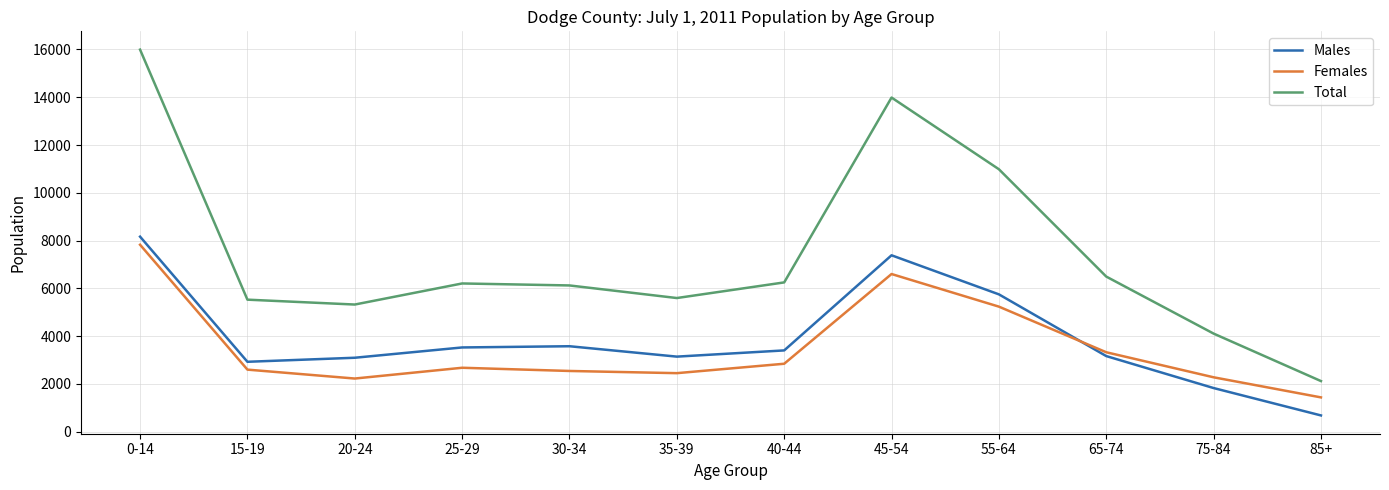

True or false: Males and Total cross at least once.

False